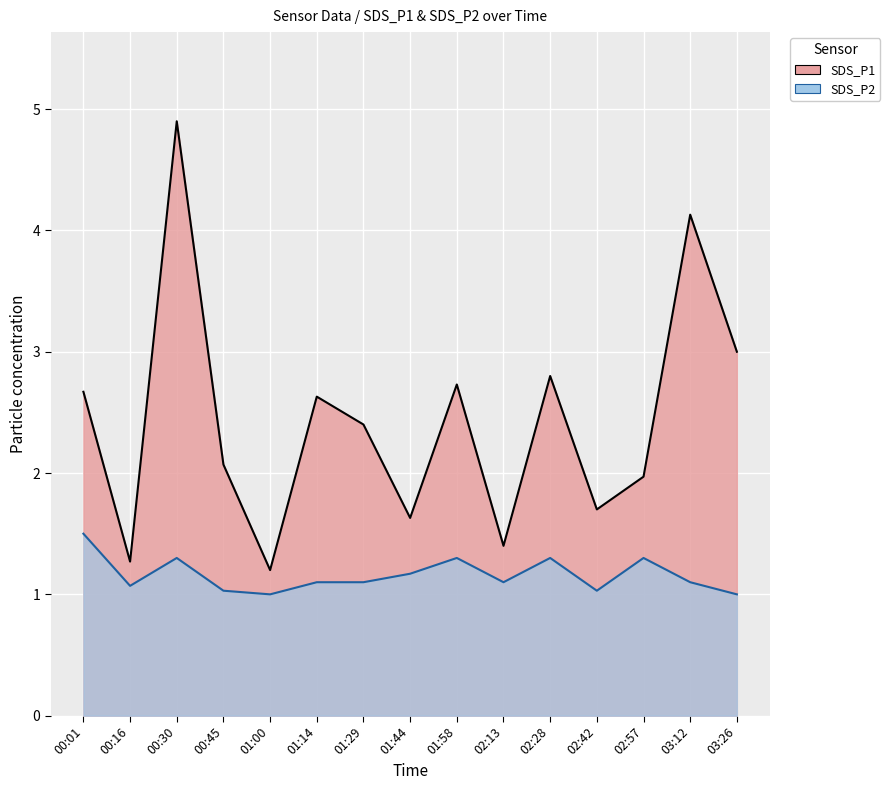

True or false: SDS_P1 and SDS_P2 intersect in this chart.

False